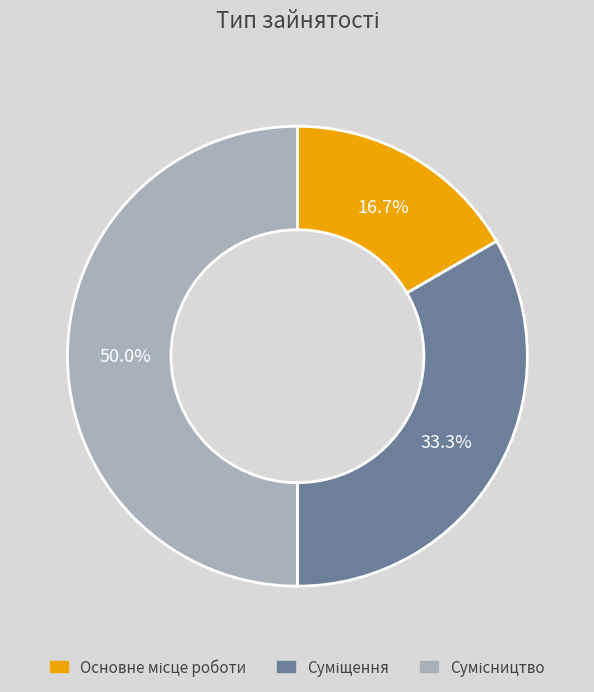

How many slices are in this pie chart?

3